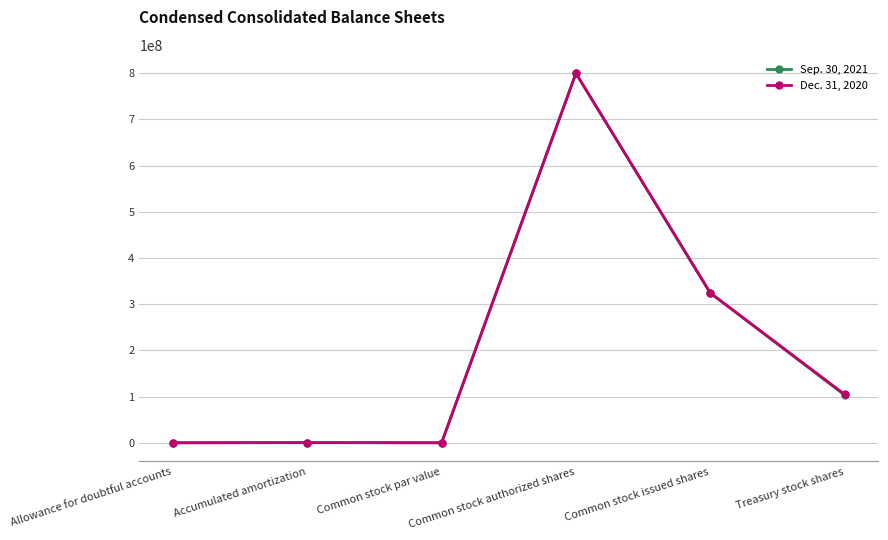

What is the value of the Sep. 30, 2021 point at the 5th from the left?

324418632